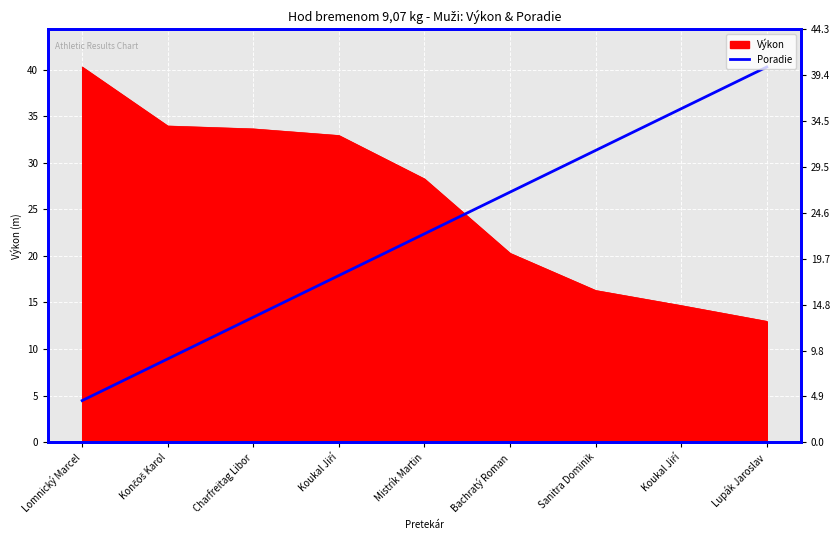

What is the label of the 3rd point from the left?

Charfreitag Libor